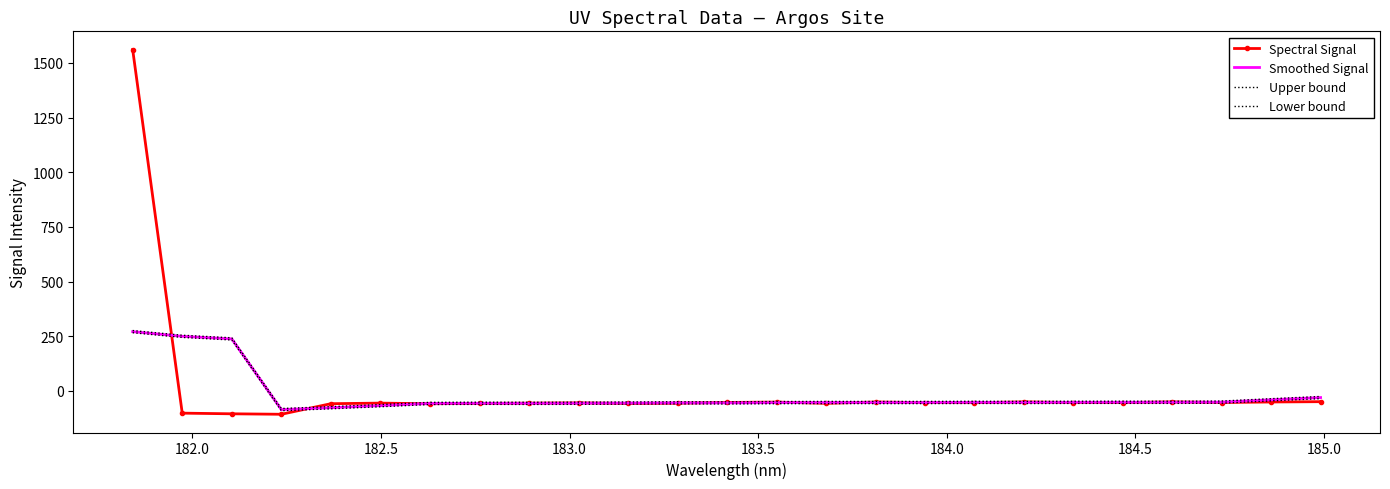

Is this an area chart (filled region under the line)?

No